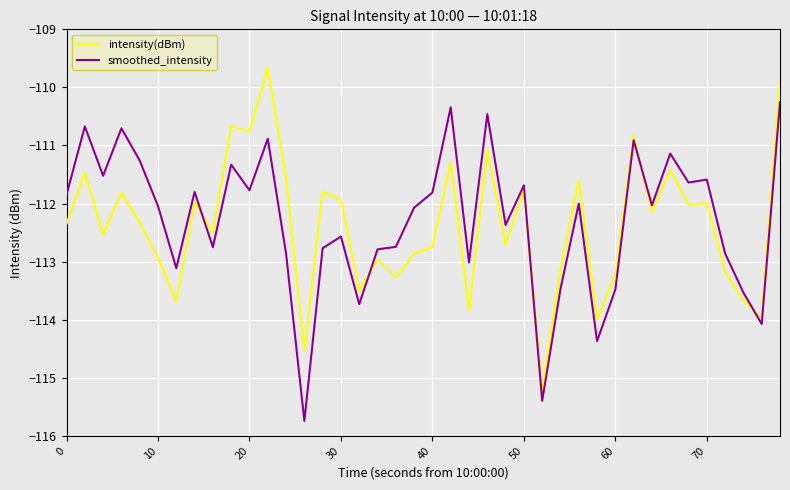

Rank the series by their maximum value, from highest to lowest.

intensity(dBm), smoothed_intensity